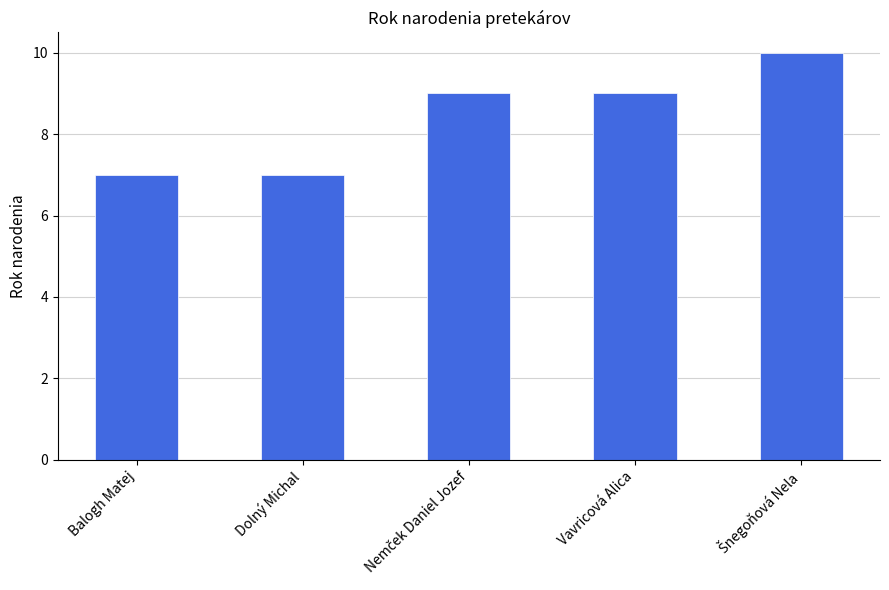

Are the bars grouped side by side (vs. stacked)?

No